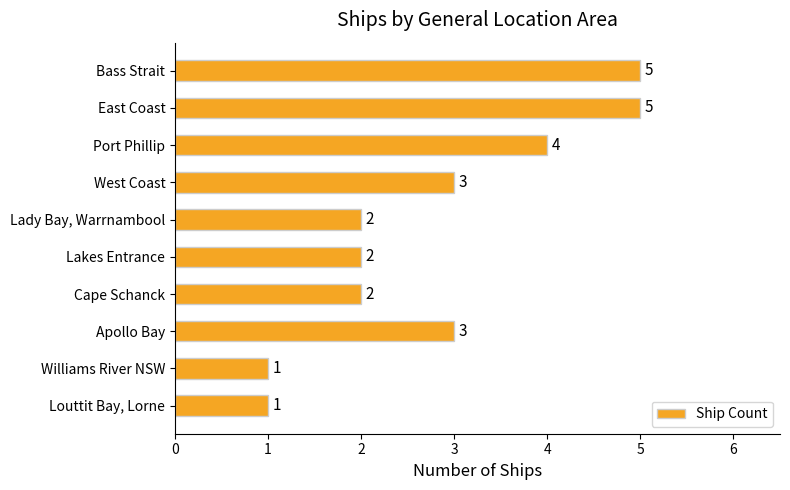

What is the difference between the maximum and minimum values?

4